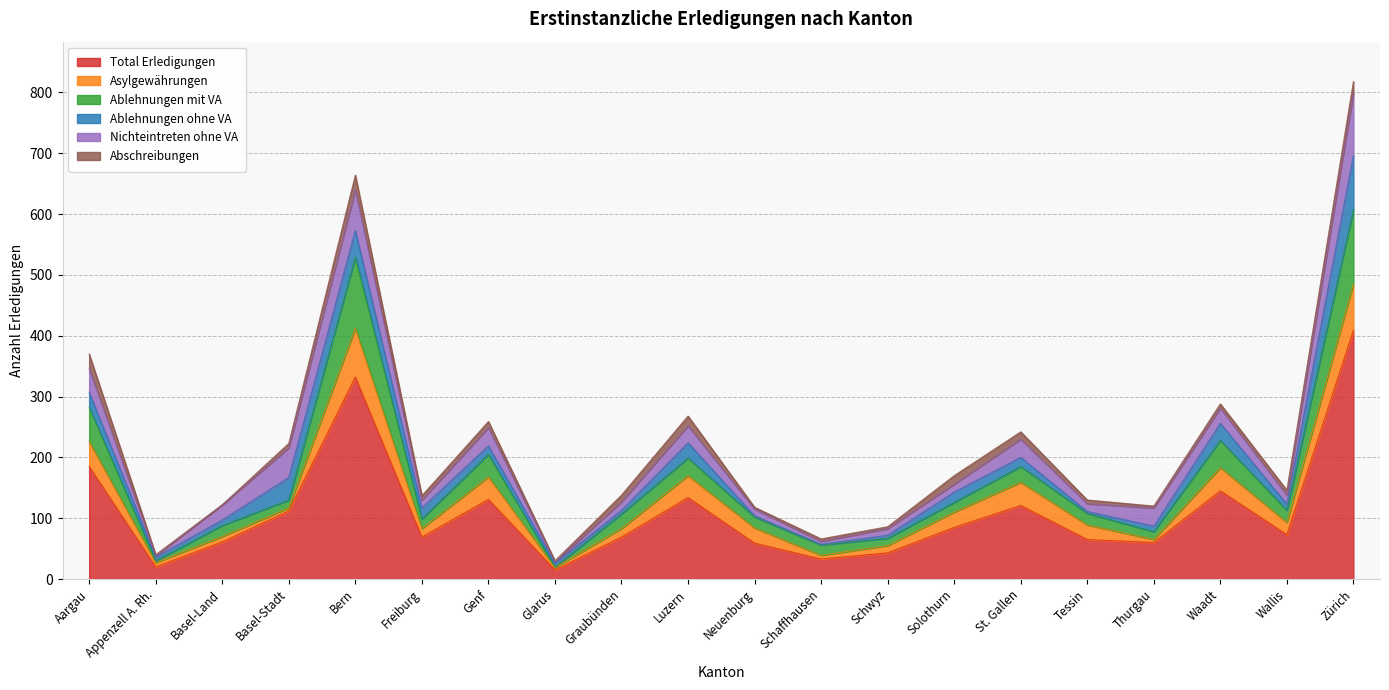

How many lines are shown in the chart?

6